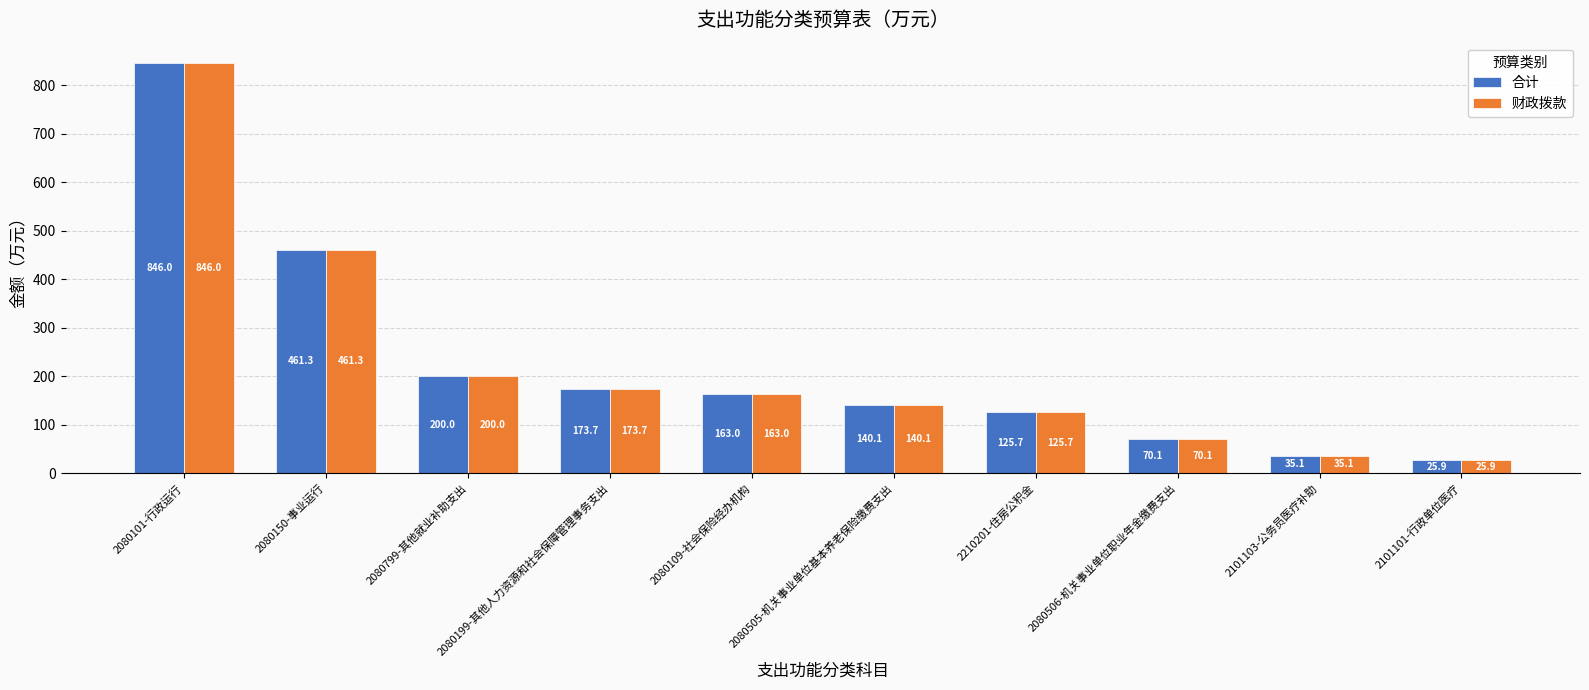

The 合计 series shows 846.0 at 2080101-行政运行. True or false?

True